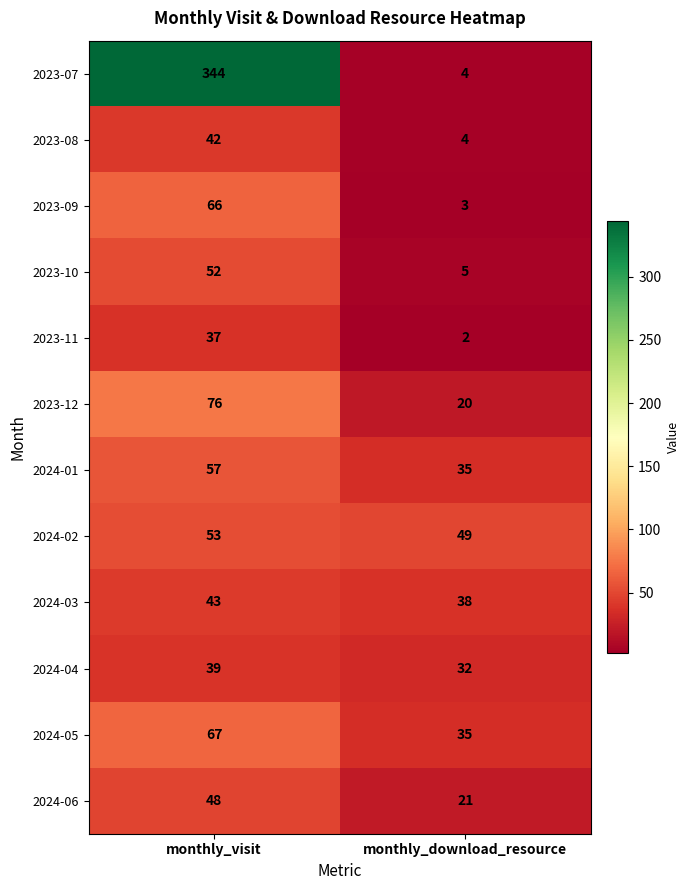

What is the average value of the 2024-01 series?

46